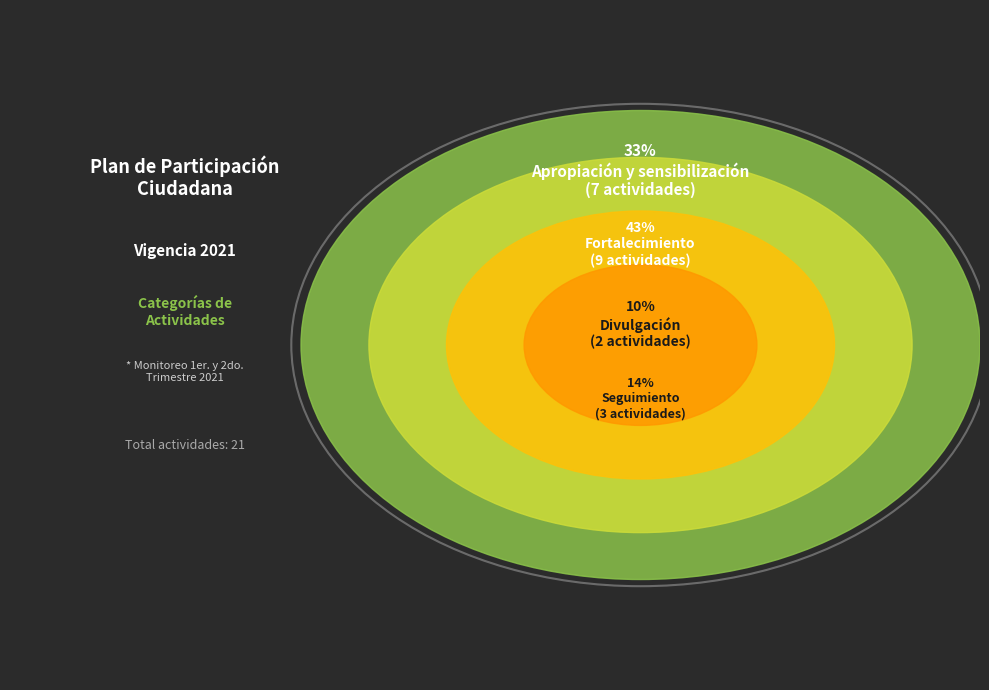

The Fortalecimiento slice represents 43% of the pie. True or false?

True